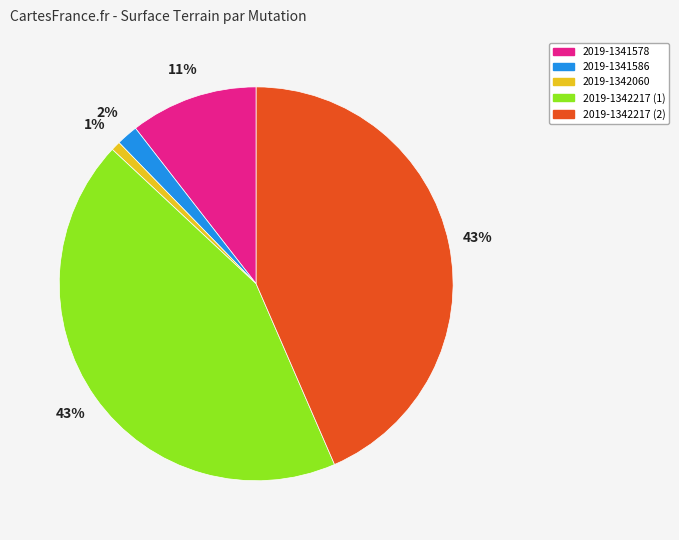

How many segments does this pie chart have?

5